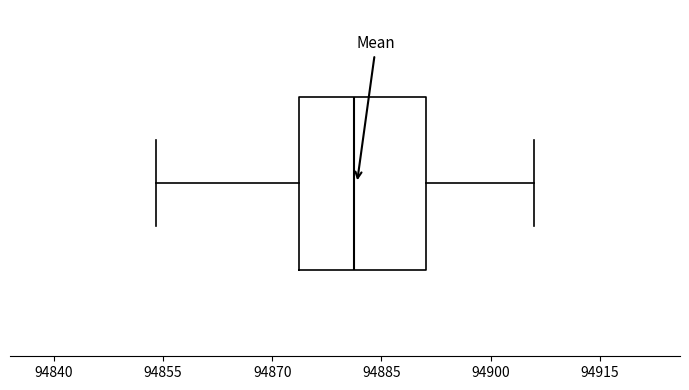

Transcribe this box plot: give where the median line is, the range the box spans, and where the two whiskers end, as read against the x-axis. The values are not printed on the chart, so give them approximately, as read against the axis.

median 94882, box 94874 to 94892, whiskers 94854 to 94906